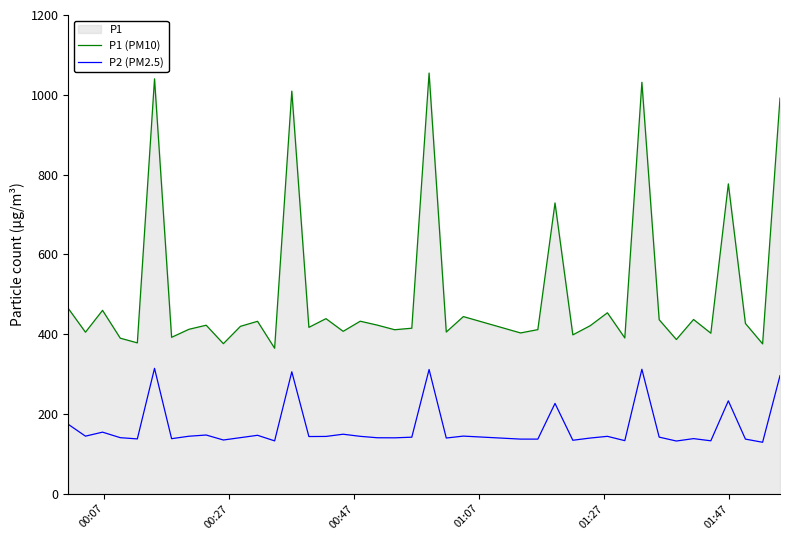

What is the lowest value of the P2 (PM2.5) series?

128.7